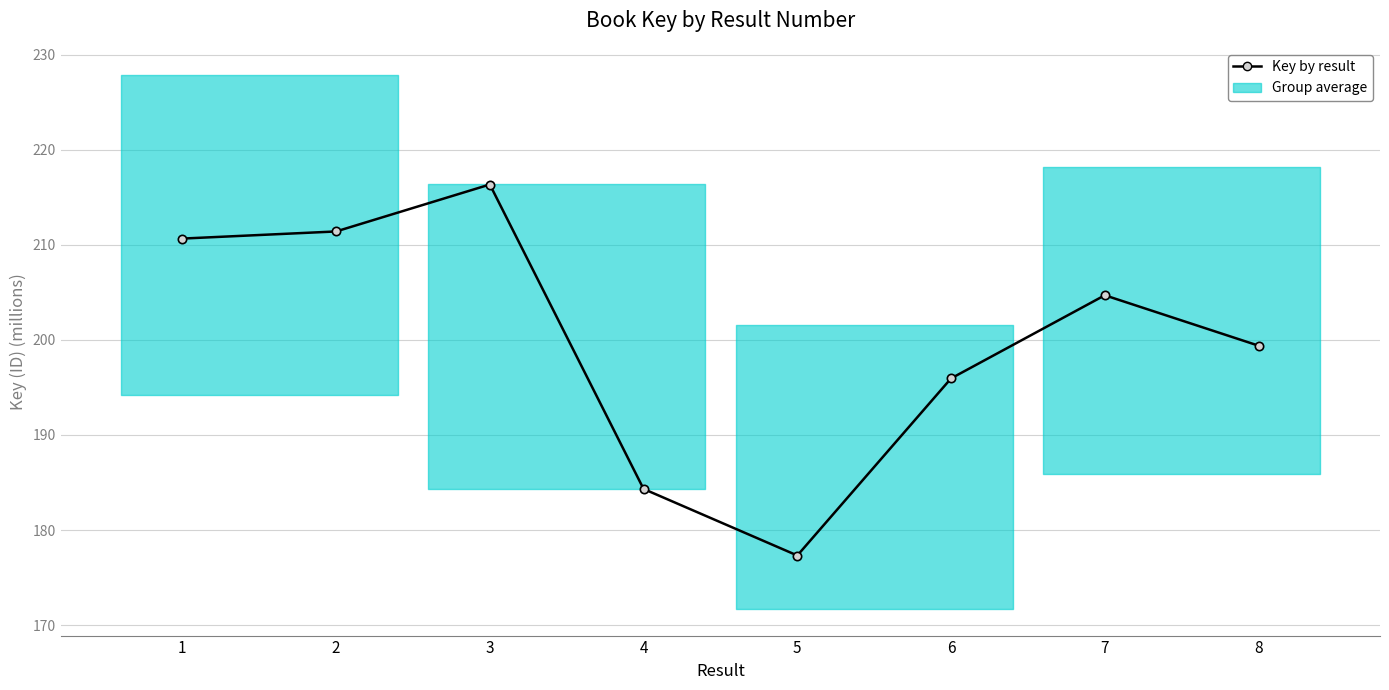

Rank the categories by value from highest to lowest.

3, 2, 1, 7, 8, 6, 4, 5